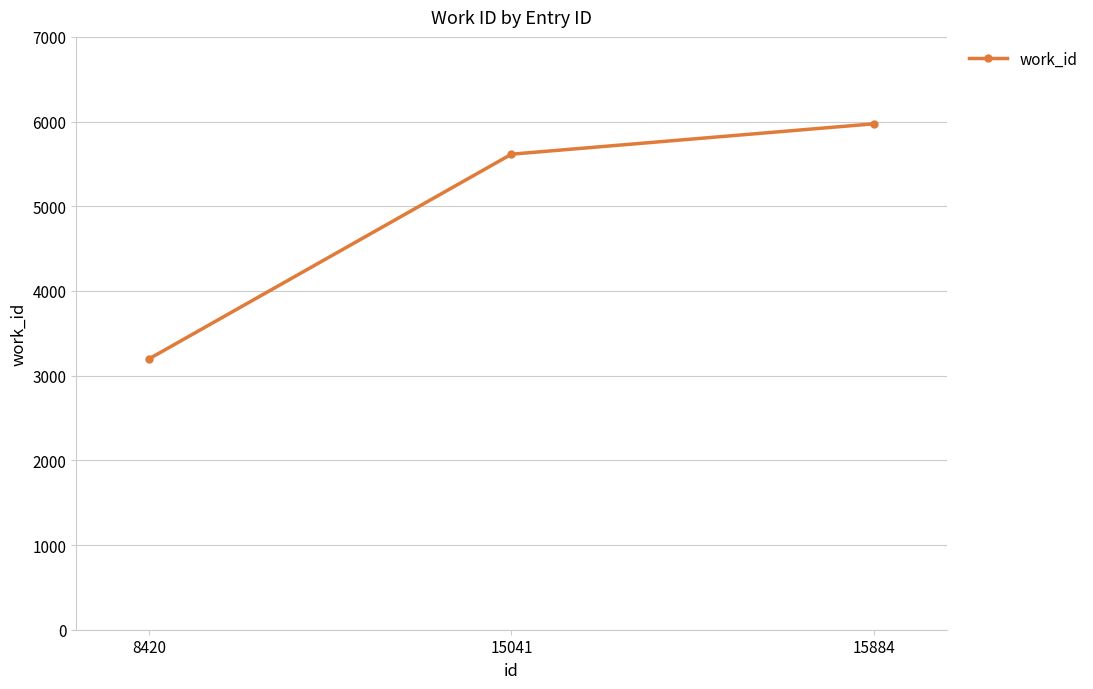

What is the change in value from 8420 to 15884?

+2777